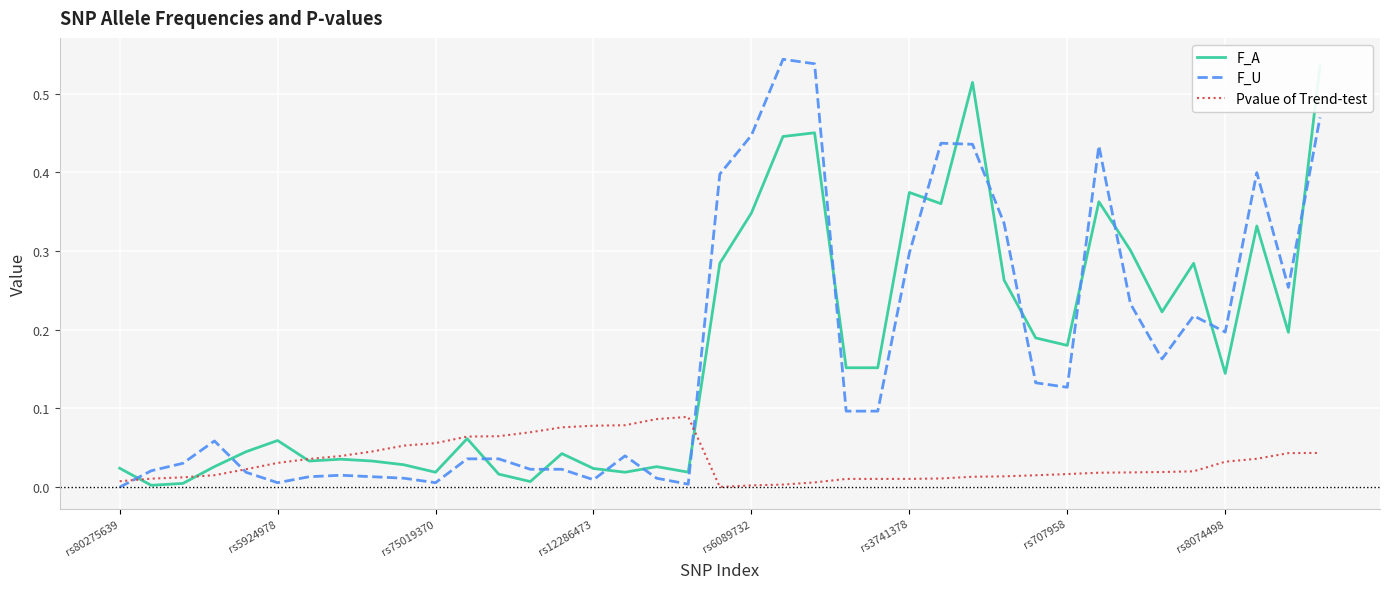

What is the sum of all Pvalue of Trend-test values?

1.3